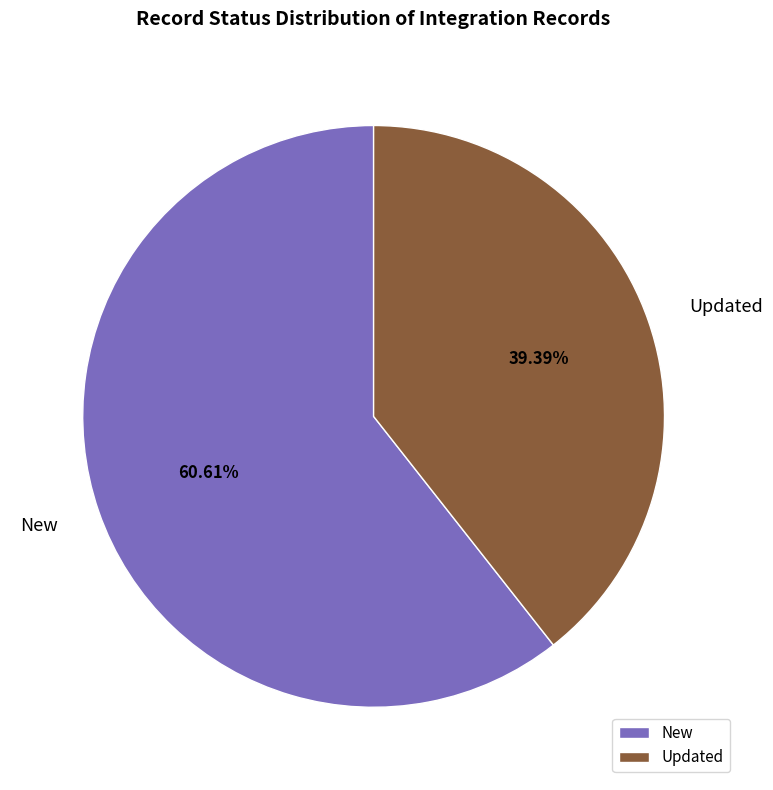

Is the sum of New and Updated greater than half?

Yes